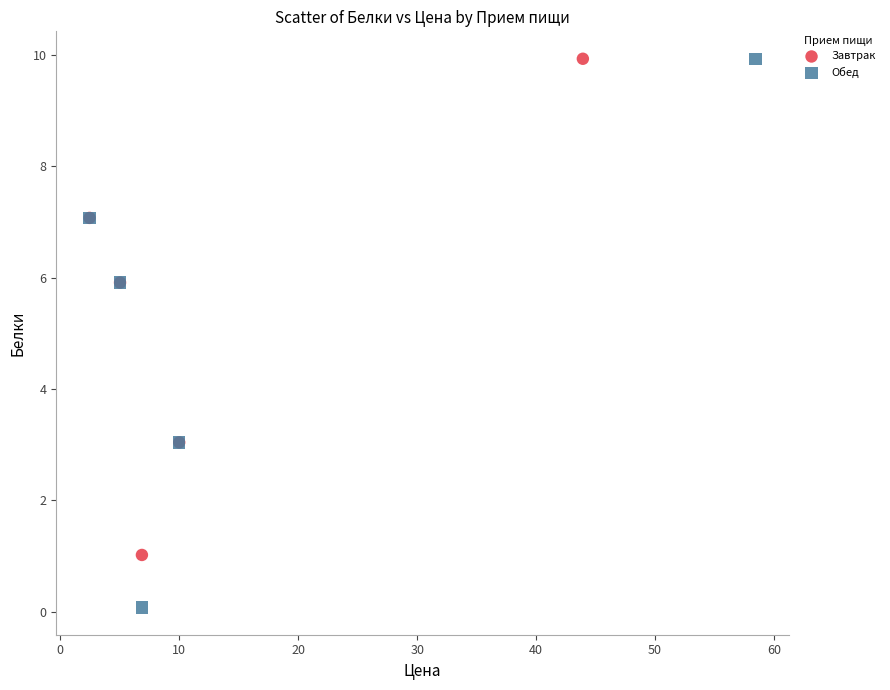

Which series contains the lowest Y value?

Обед